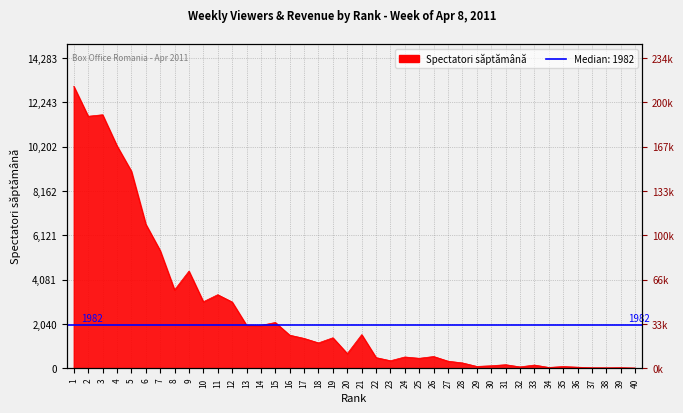

Rank the categories by value from lowest to highest.

40, 38, 37, 39, 34, 36, 32, 35, 29, 30, 33, 31, 28, 27, 23, 25, 22, 24, 26, 20, 18, 17, 19, 16, 21, 14, 13, 15, 12, 10, 11, 8, 9, 7, 6, 5, 4, 2, 3, 1